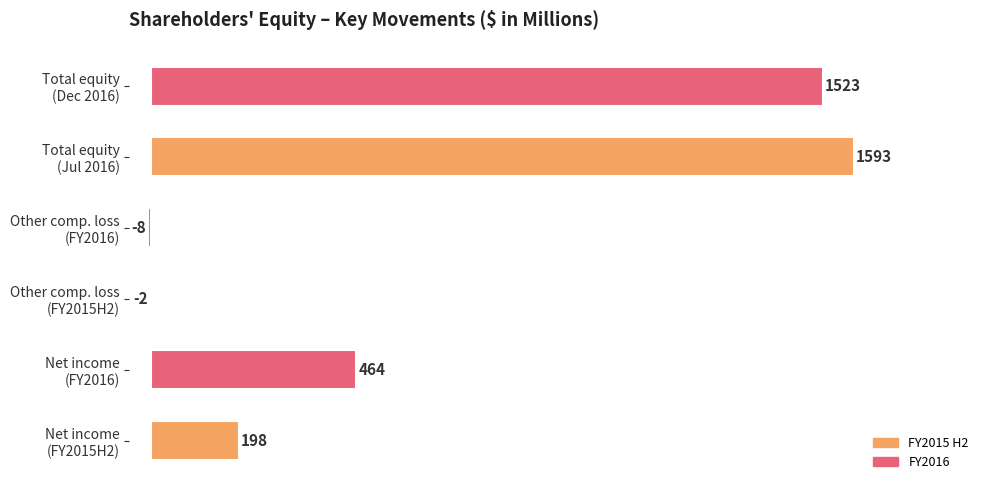

What is the sum of all values?

3768